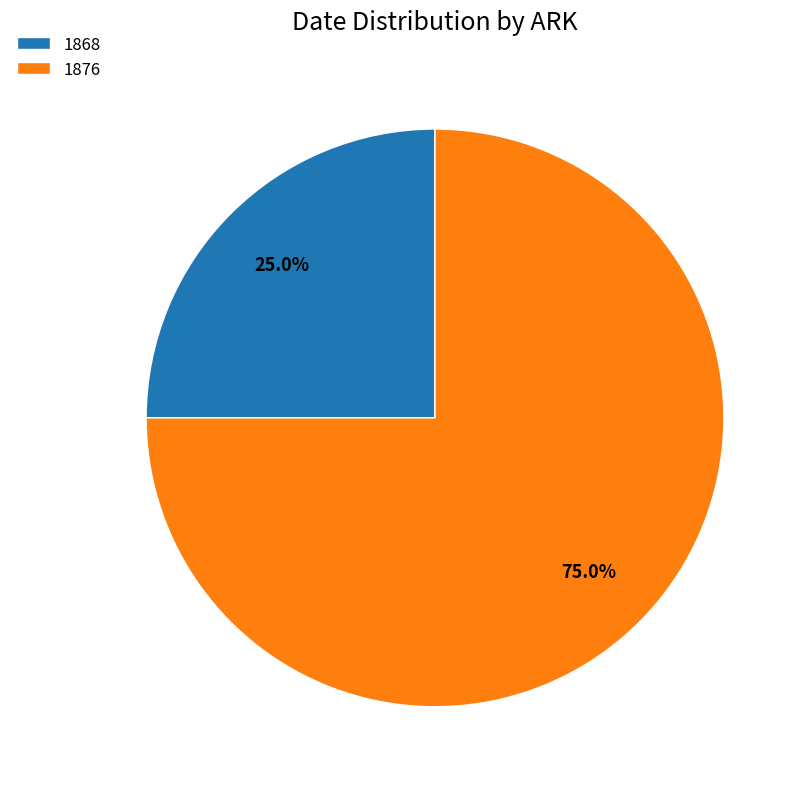

What portion of the pie excludes 1876?

25.0%